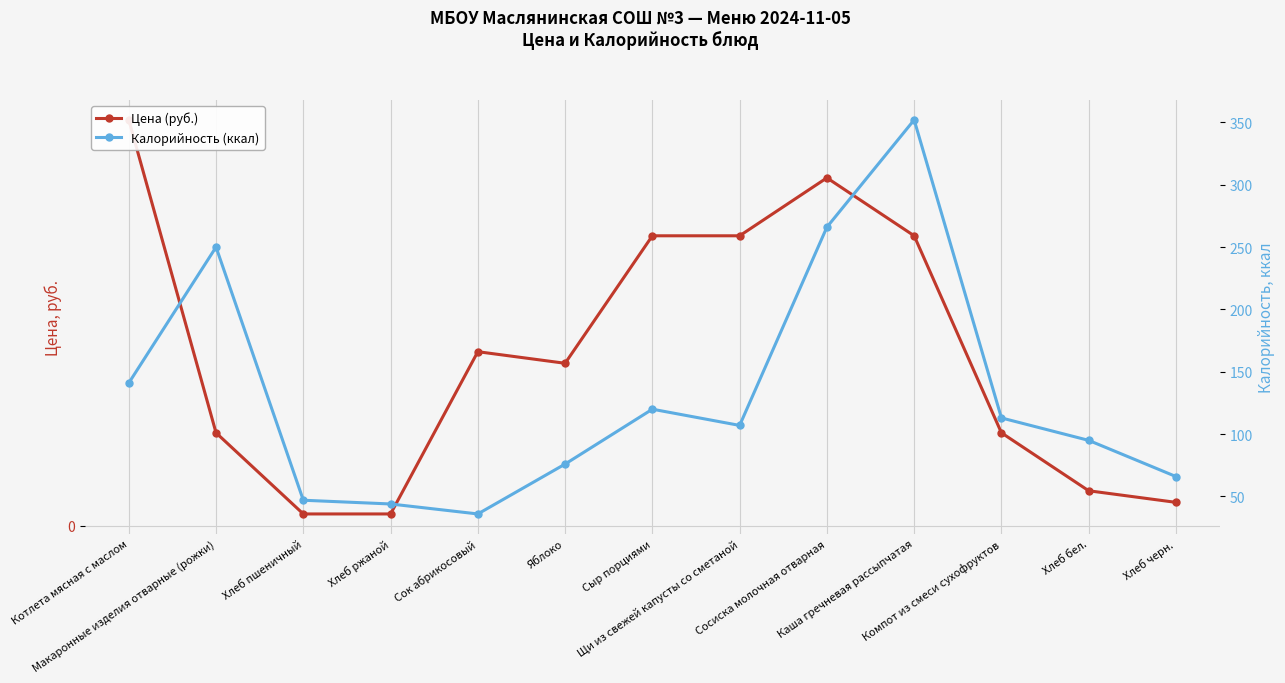

What is the sum of the Калорийность (ккал) values at Компот из смеси сухофруктов and Яблоко?

189